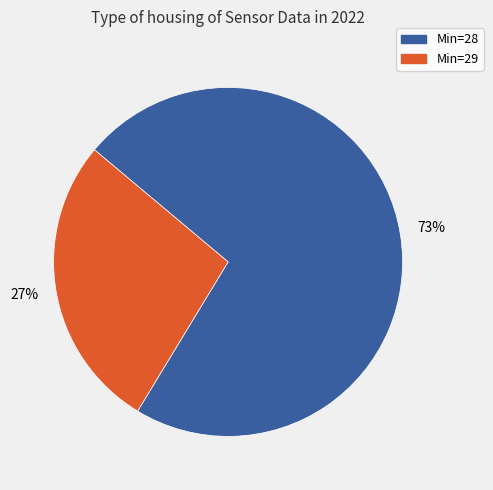

How many slices are in this pie chart?

2